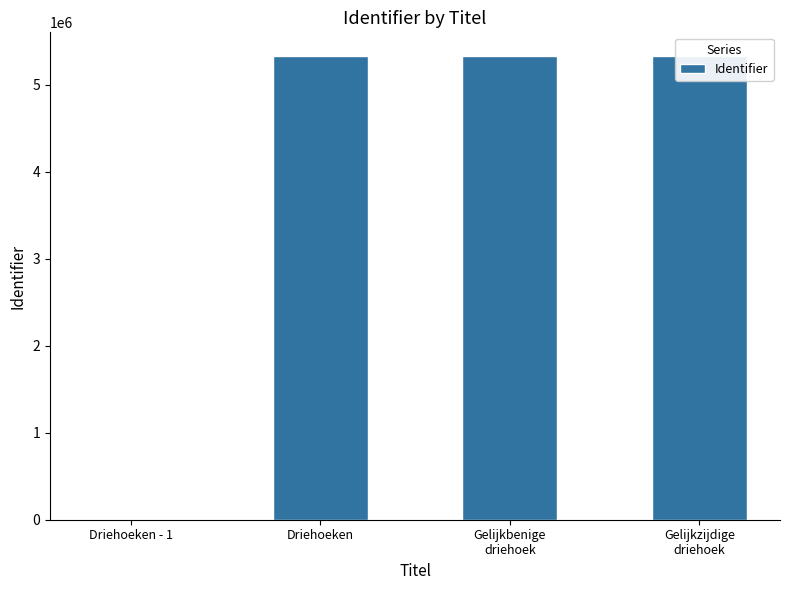

What is the change in value from Driehoeken to Gelijkbenige
driehoek?

+2